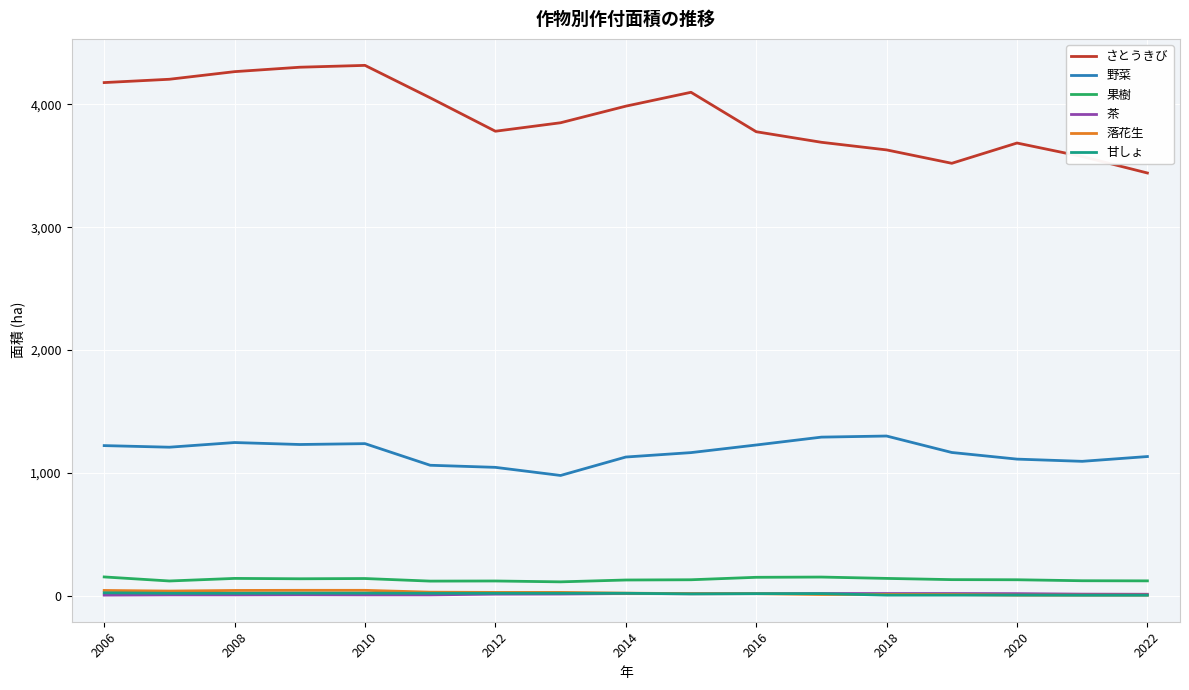

Which series has the largest total across all categories?

さとうきび